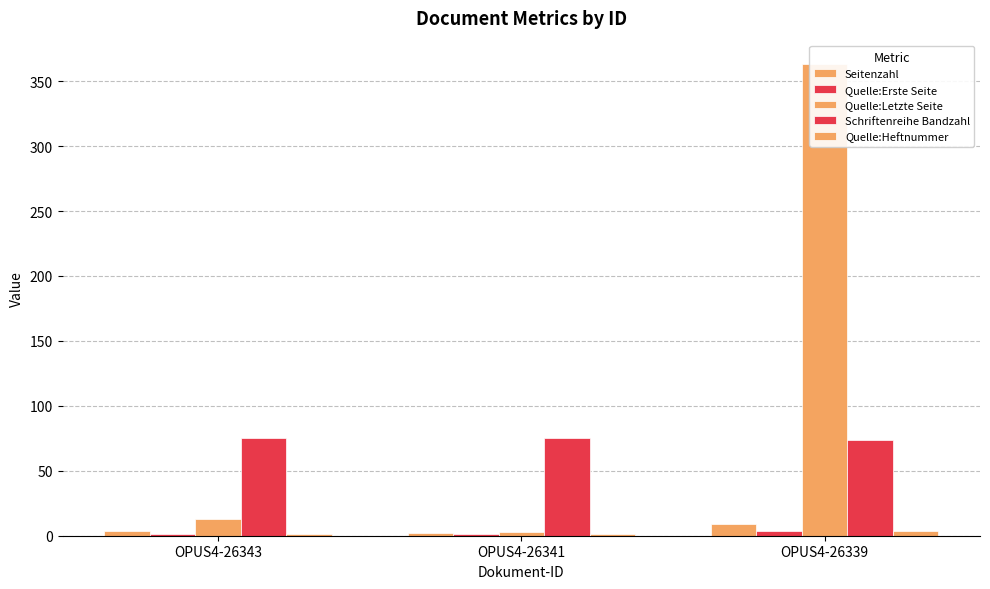

Count the number of data series in this chart.

5